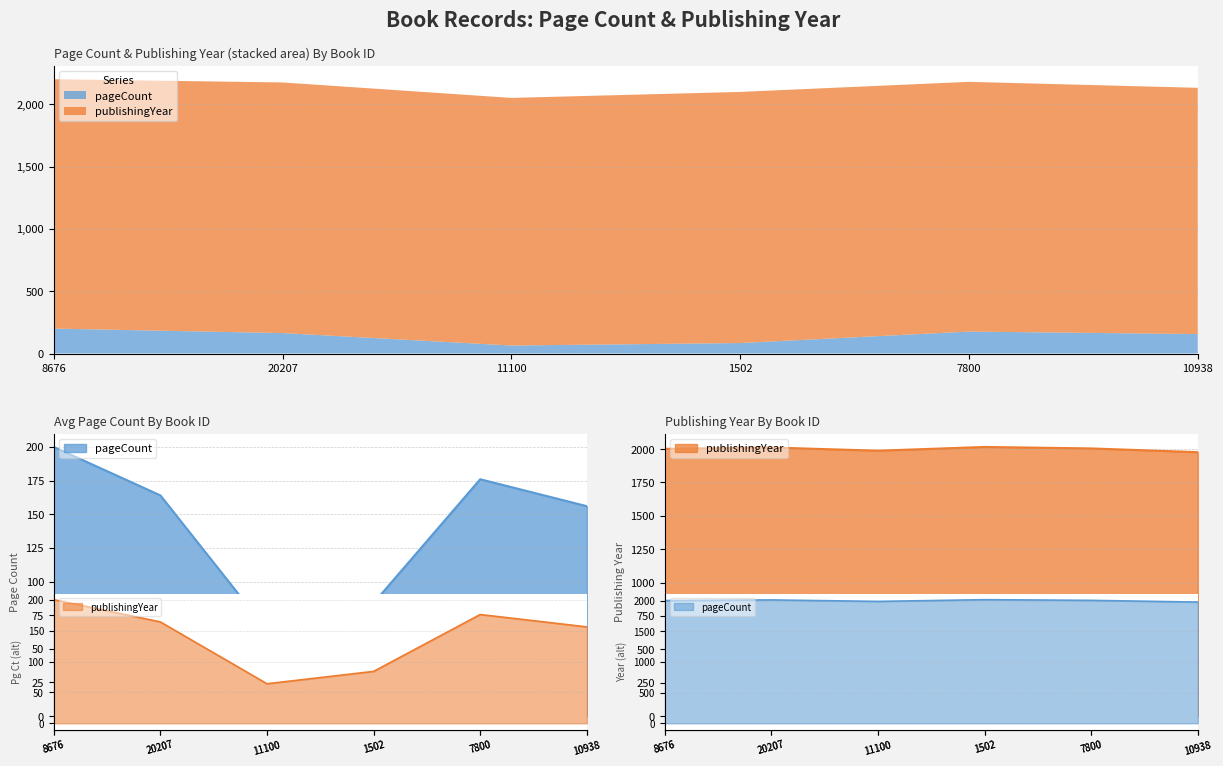

True or false: pageCount and publishingYear cross at least once.

False